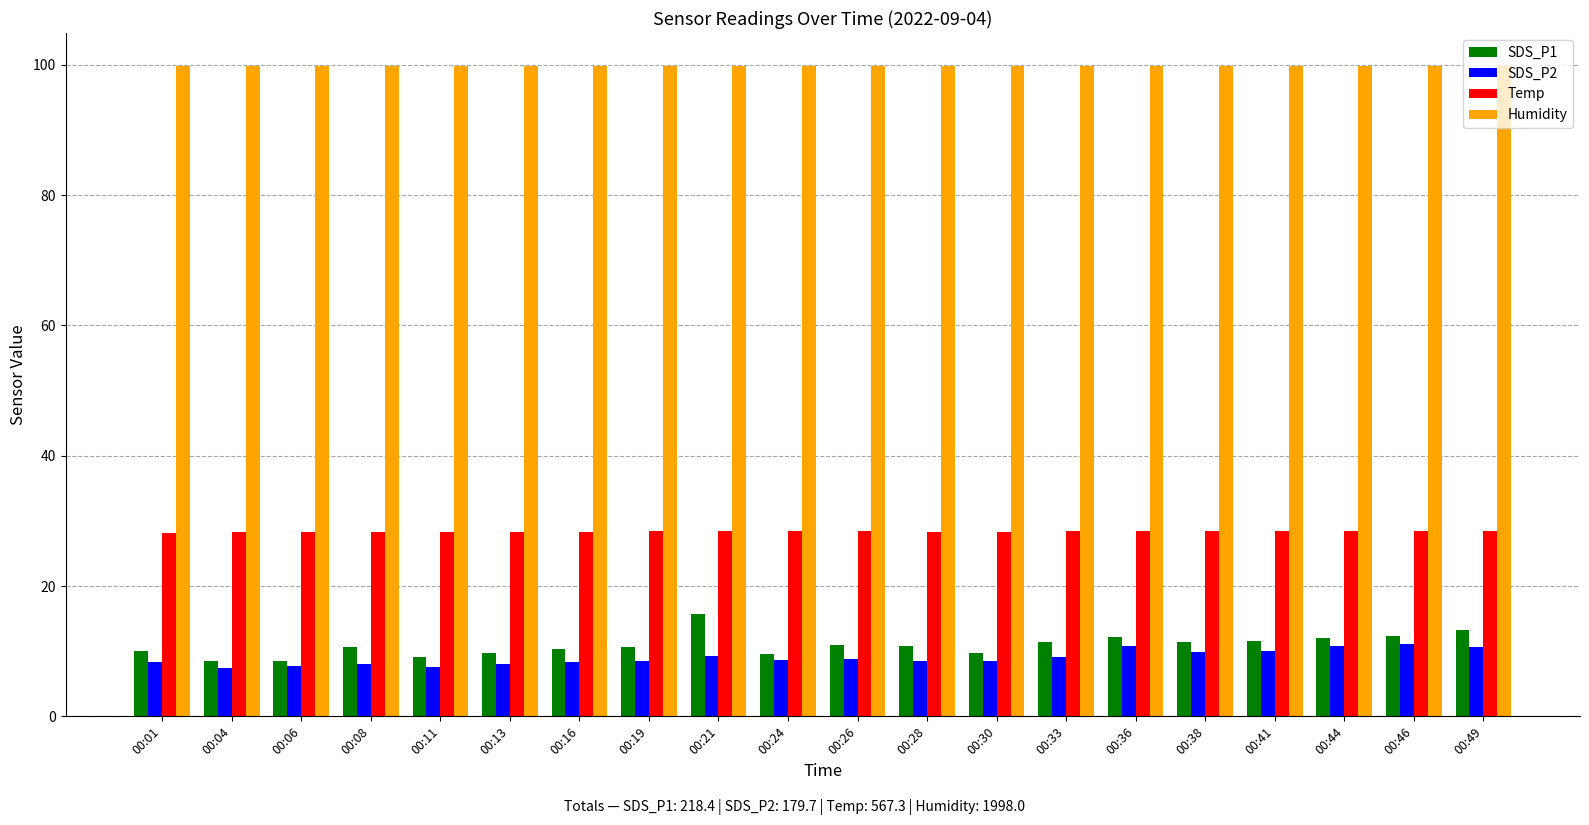

The value of Humidity at 00:16 is 167.9. True or false?

False